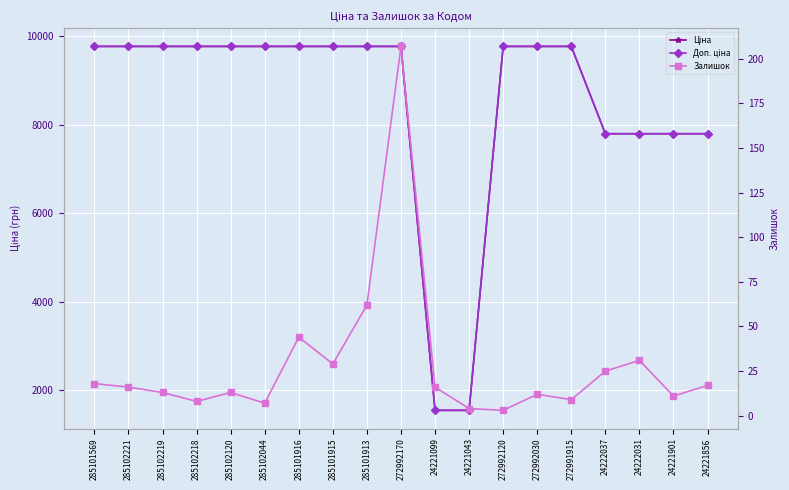

What is the approximate value of Залишок at 272992170?

207.0